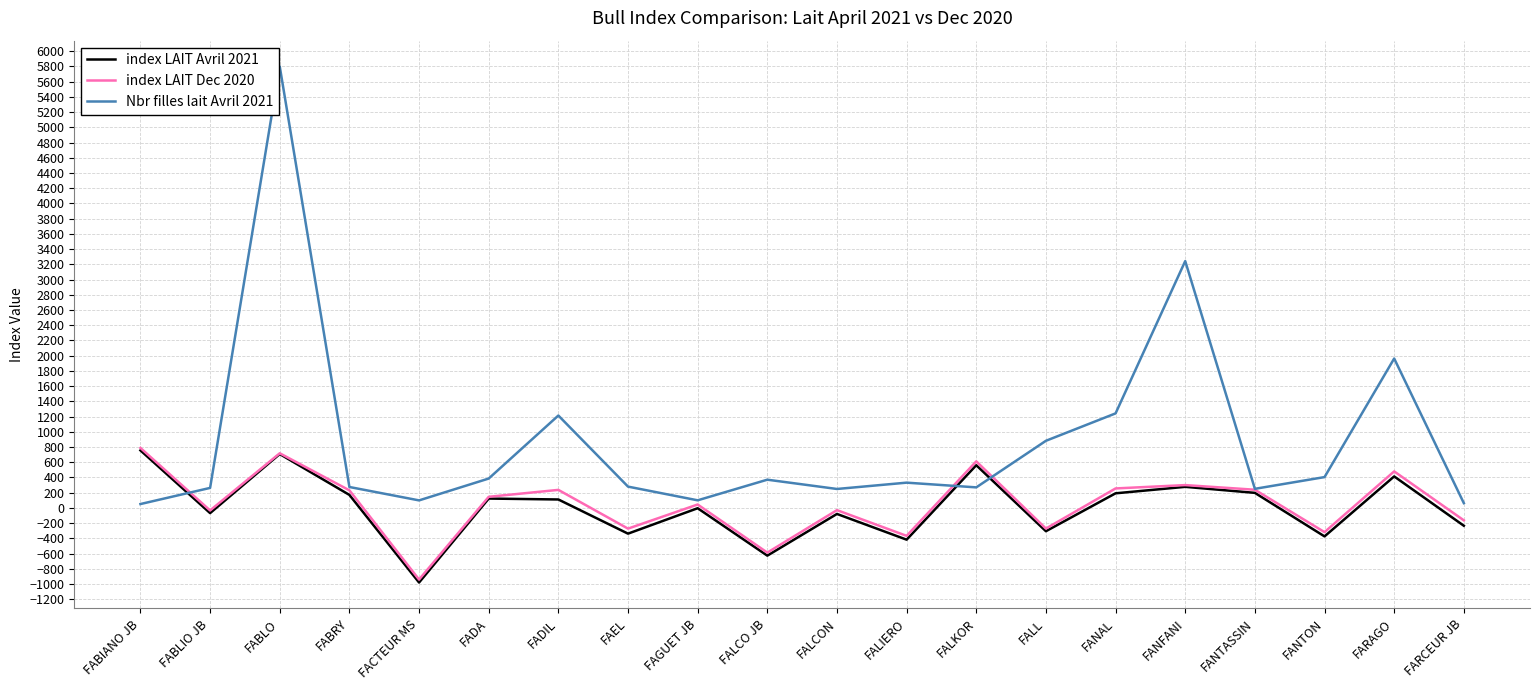

What is the difference between the highest and lowest values at FANFANI?

2966